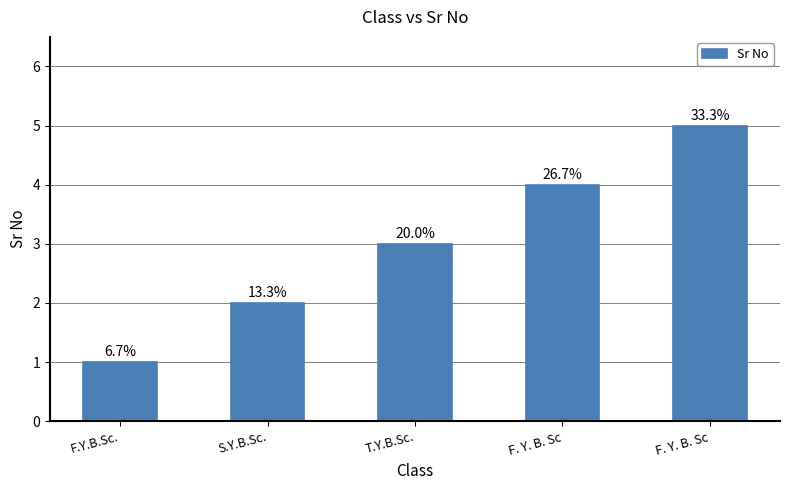

How many bars are there in total?

5